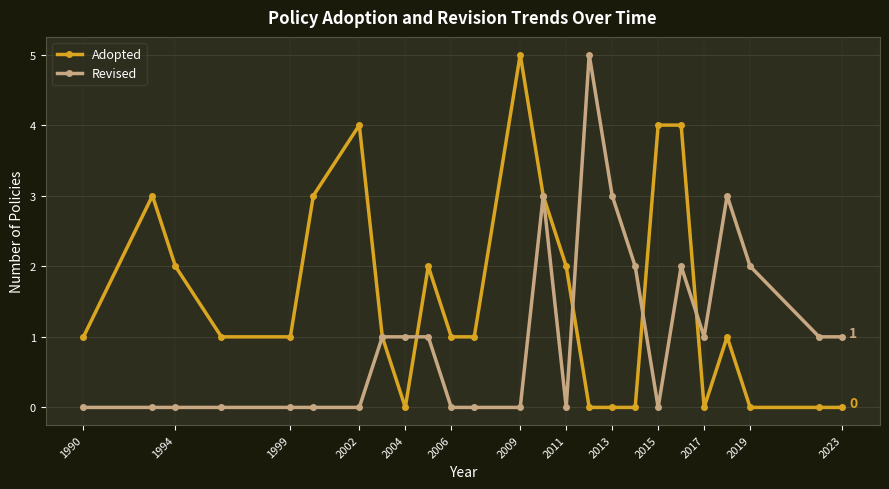

Reading left to right, extract all data points from this chart.

Adopted: 1	3	2	1	1	3	4	1	0	2	1	1	5	3	2	0	0	0	4	4	0	1	0	0	0
Revised: 0	0	0	0	0	0	0	1	1	1	0	0	0	3	0	5	3	2	0	2	1	3	2	1	1